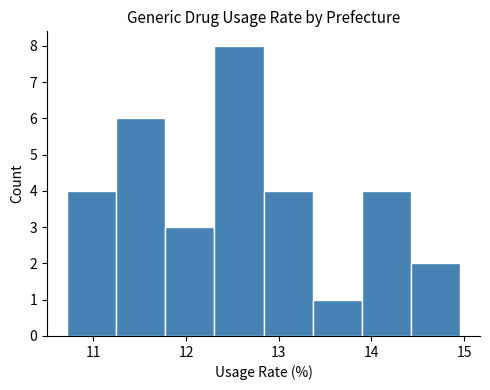

Over which range of the x-axis is the bar tallest?

12.3 to 12.8